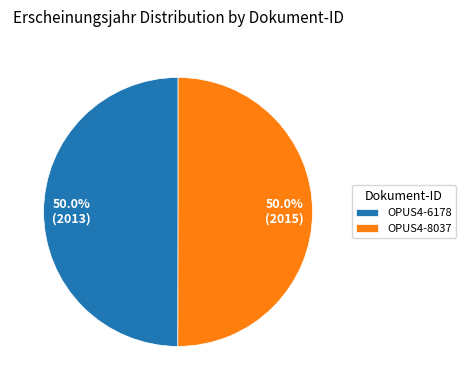

Is it true that OPUS4-8037 is 50% of the pie?

True